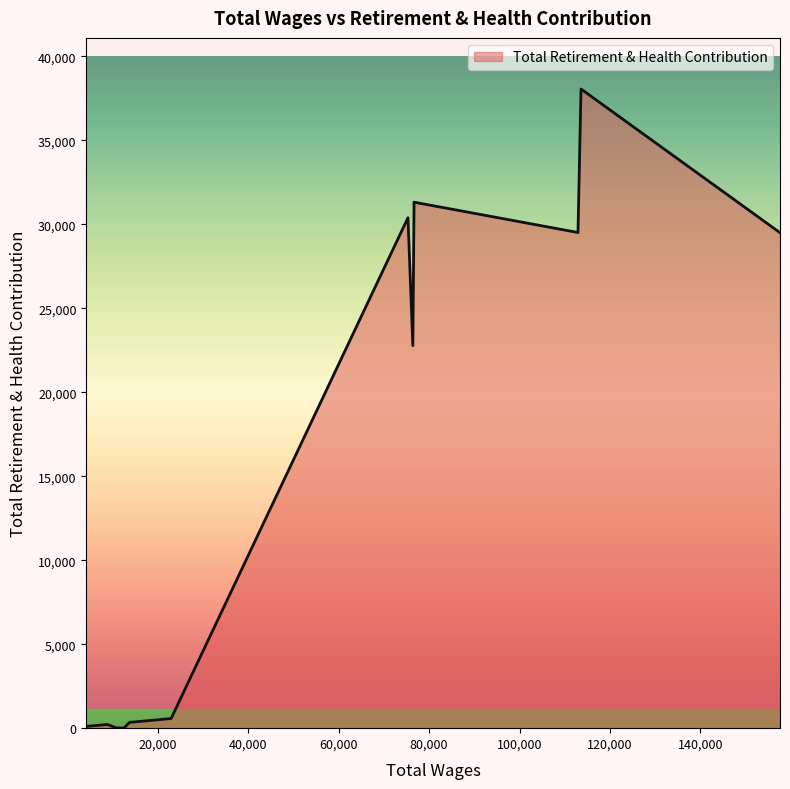

Which label corresponds to the smallest value in the chart?

11